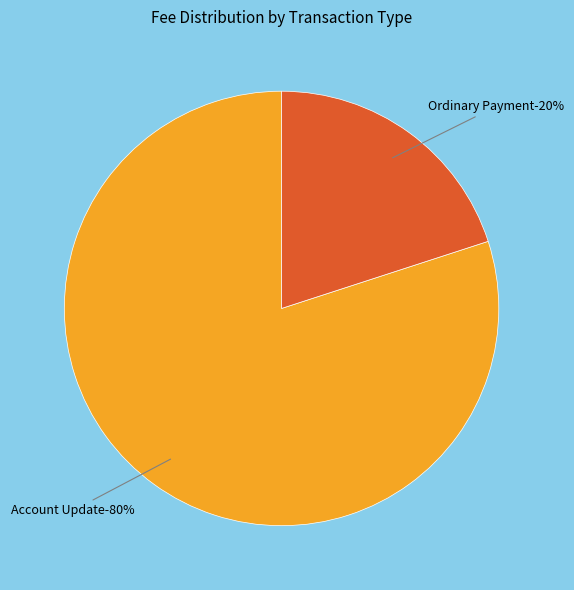

To the nearest percent, what portion does Account Update (693083) represent?

80%